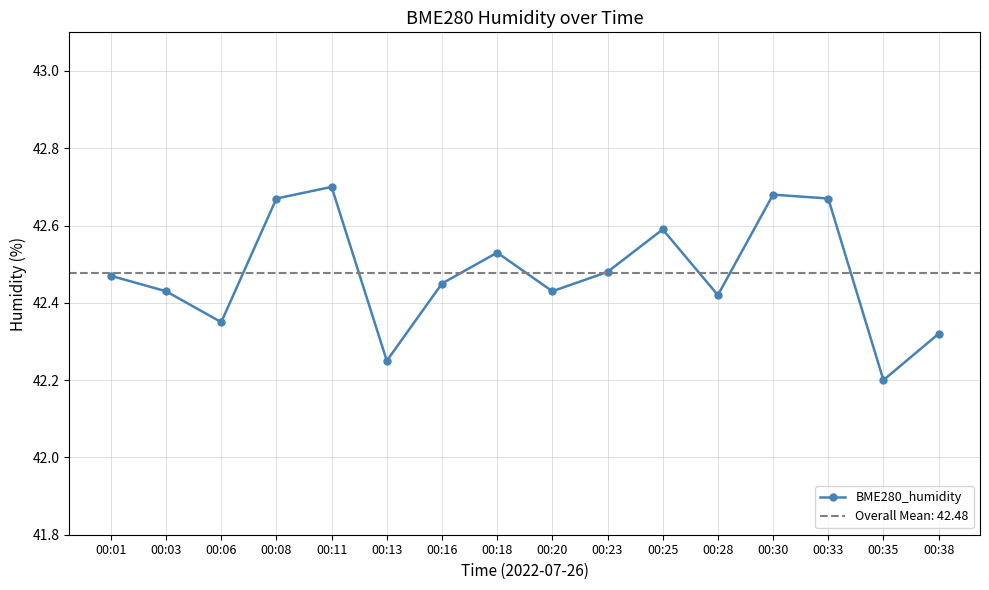

At which category does the chart reach its peak across all series?

00:11